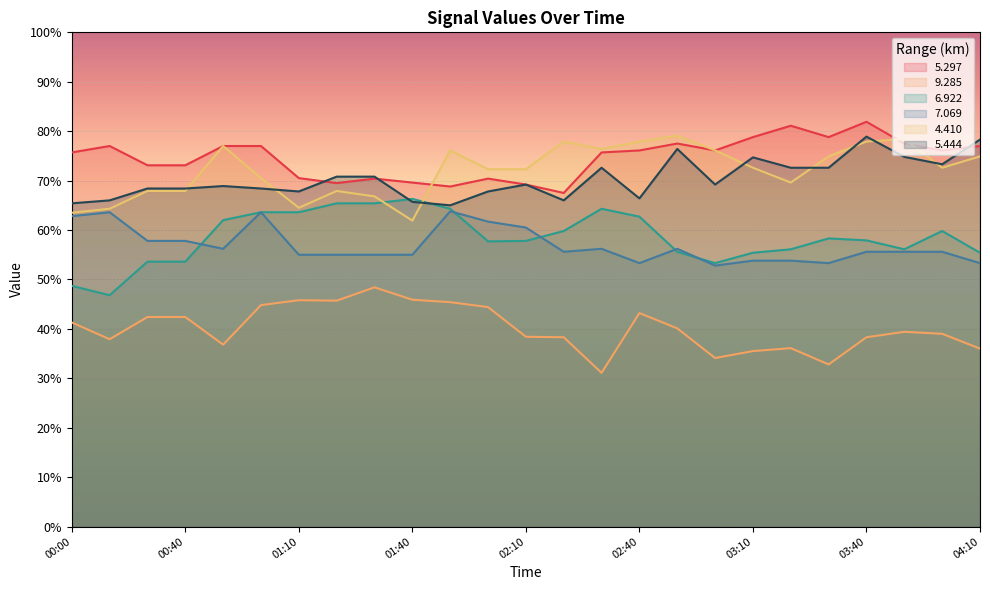

What is the sum of all   7.069 values?

1422.9